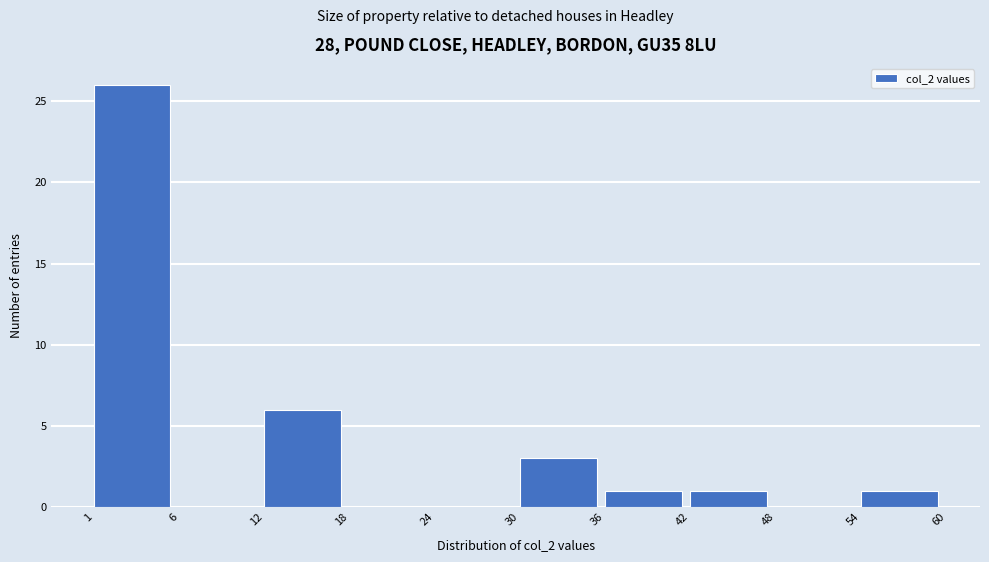

Reading left to right, list all the values displayed in this chart.

1=26	6=0	12=6	18=0	24=0	30=3	36=1	42=1	48=0	54=1